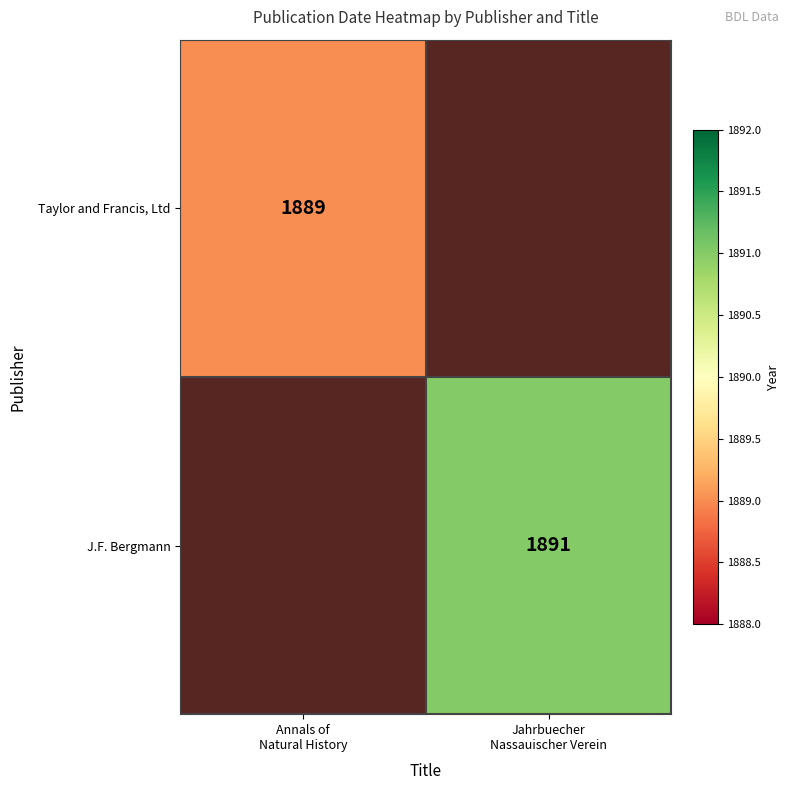

At how many categories does at least one series exceed 1889?

1